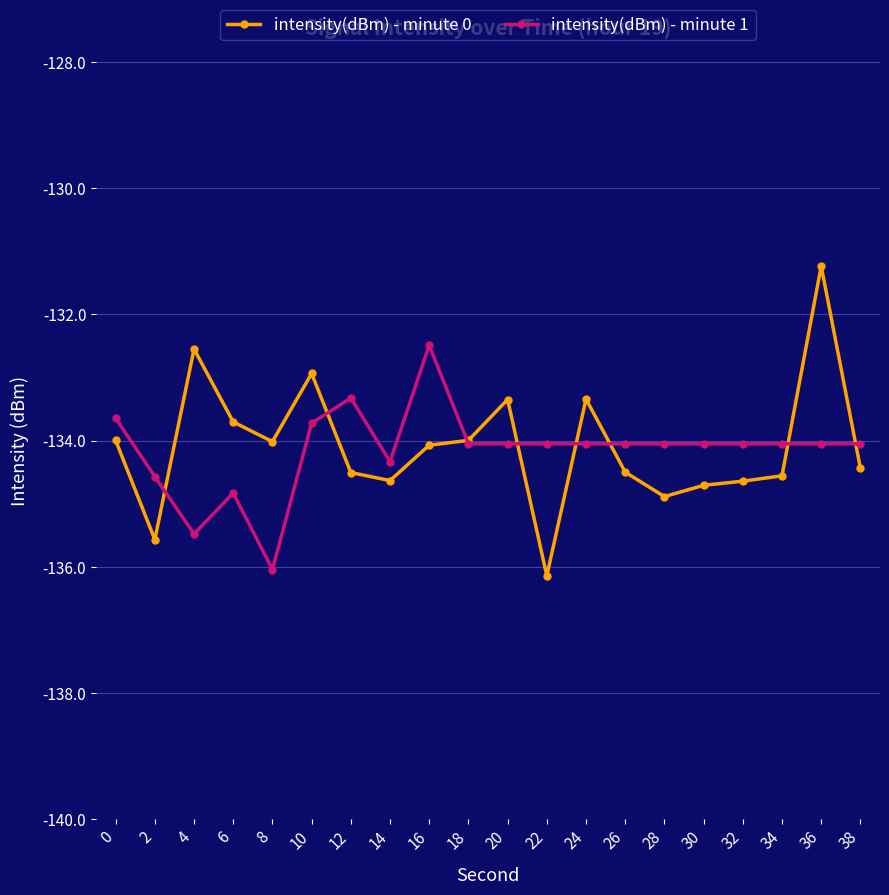

List the series in order of their peak value, highest first.

intensity(dBm) - minute 0, intensity(dBm) - minute 1